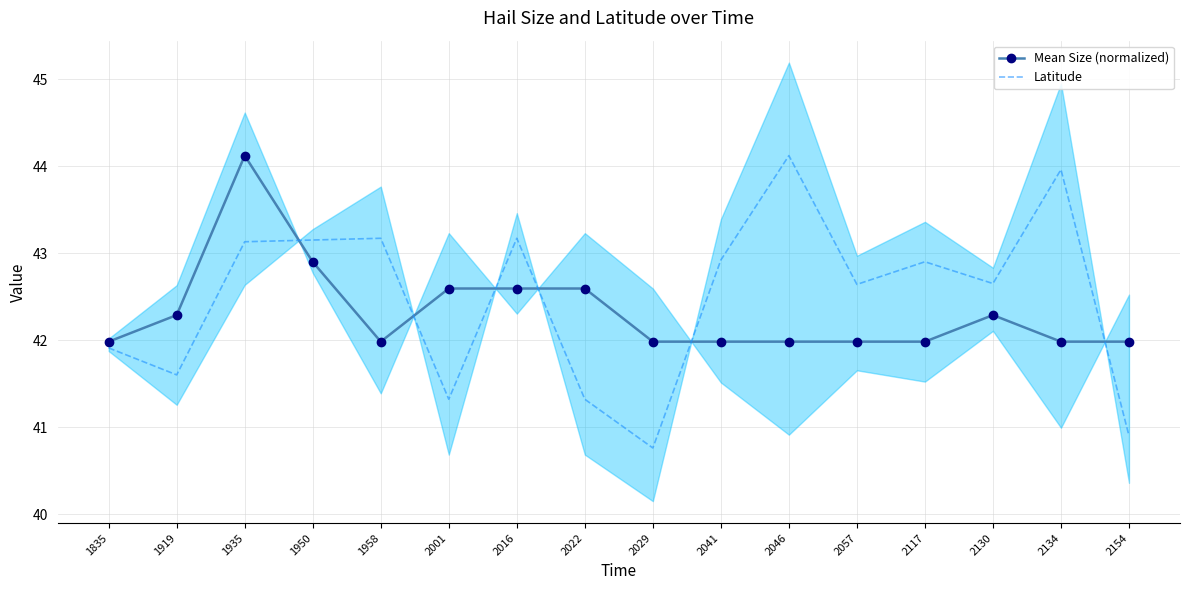

The value of Mean Size (normalized) at 2057 is 42.0. True or false?

True